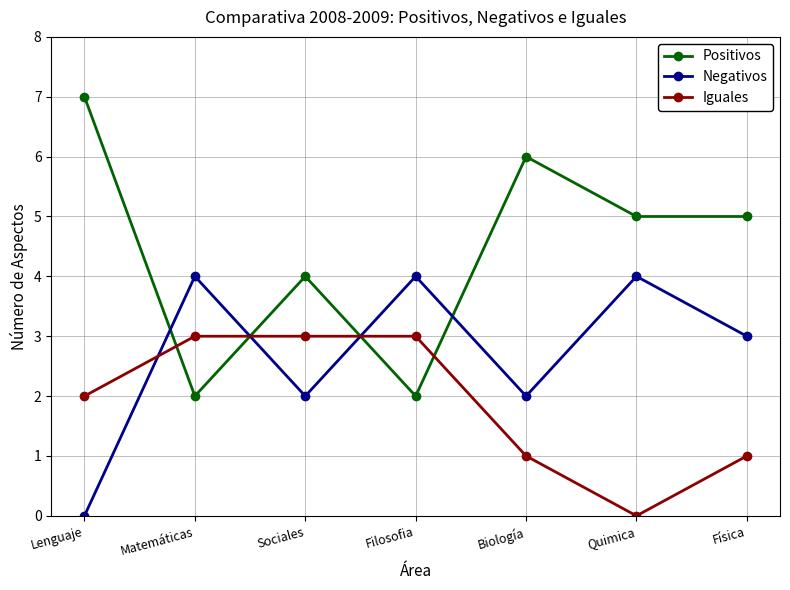

Which series has the widest spread of values?

Positivos